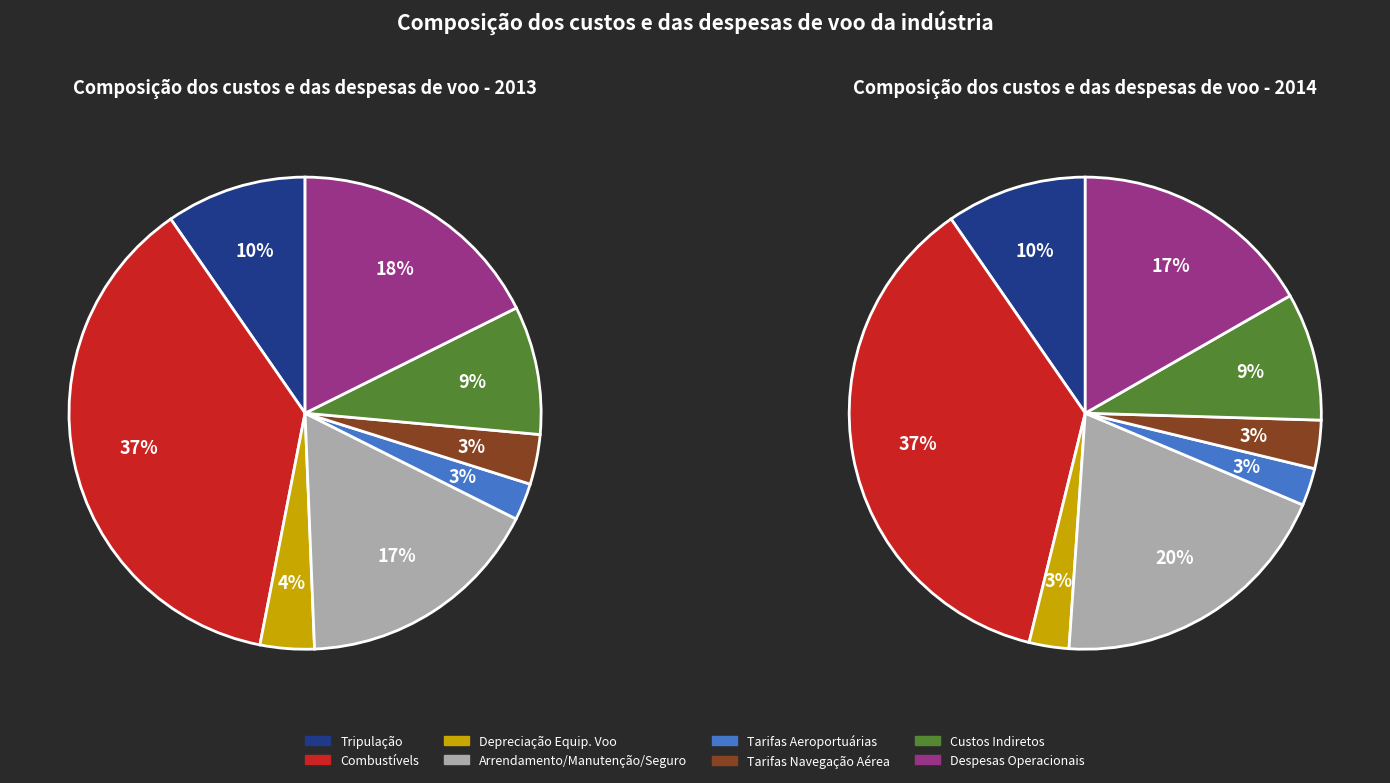

Which series changed the most between Combustívels and Tarifas Aeroportuárias?

values_2013